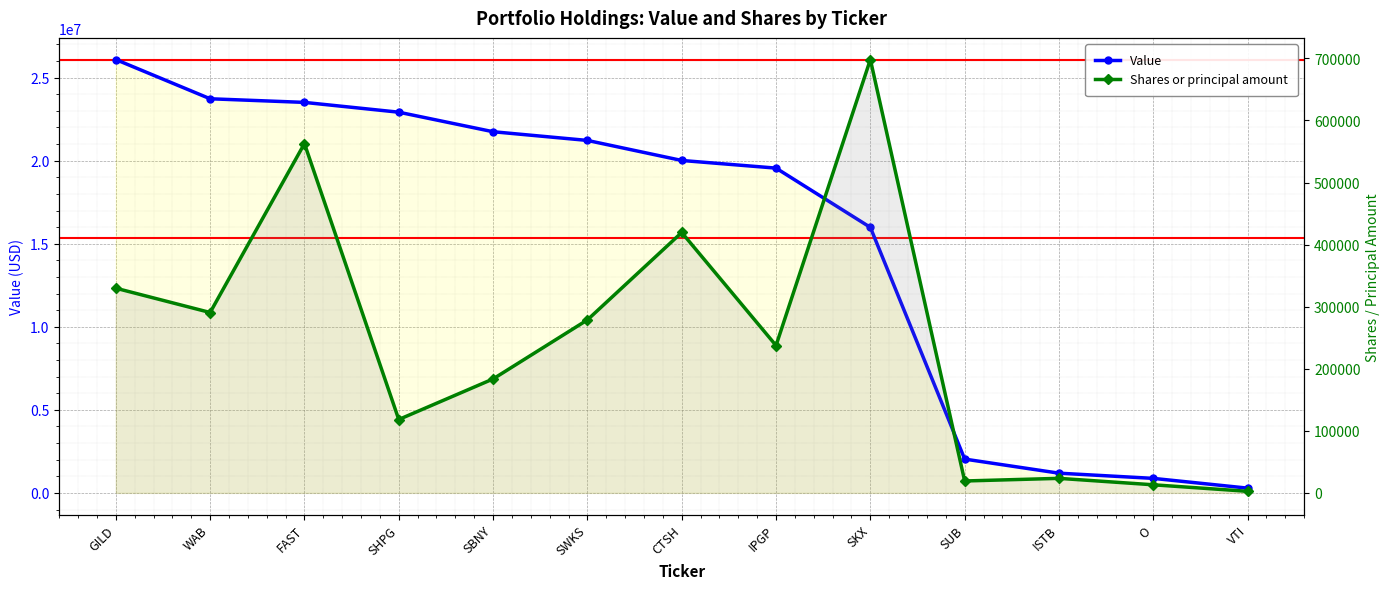

At which category does the chart reach its peak across all series?

GILD